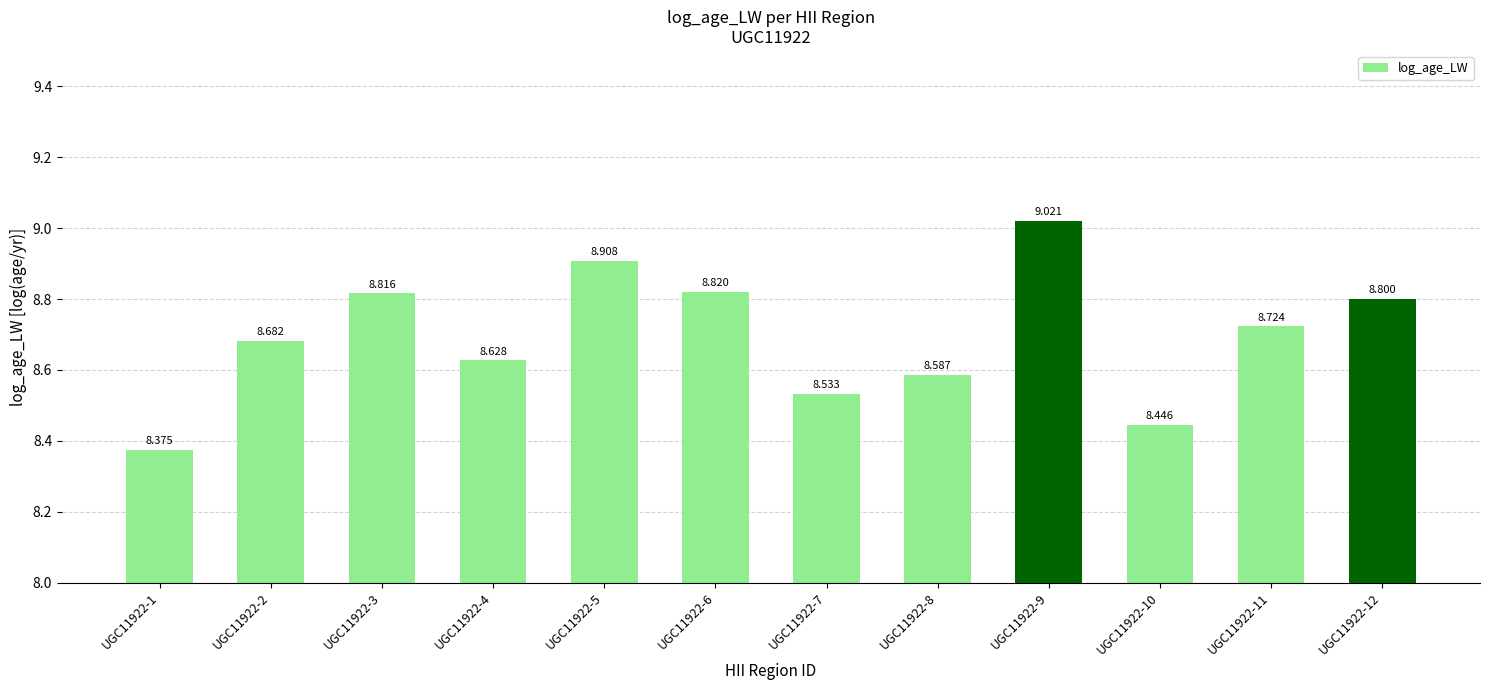

Which label corresponds to the smallest value in the chart?

UGC11922-1